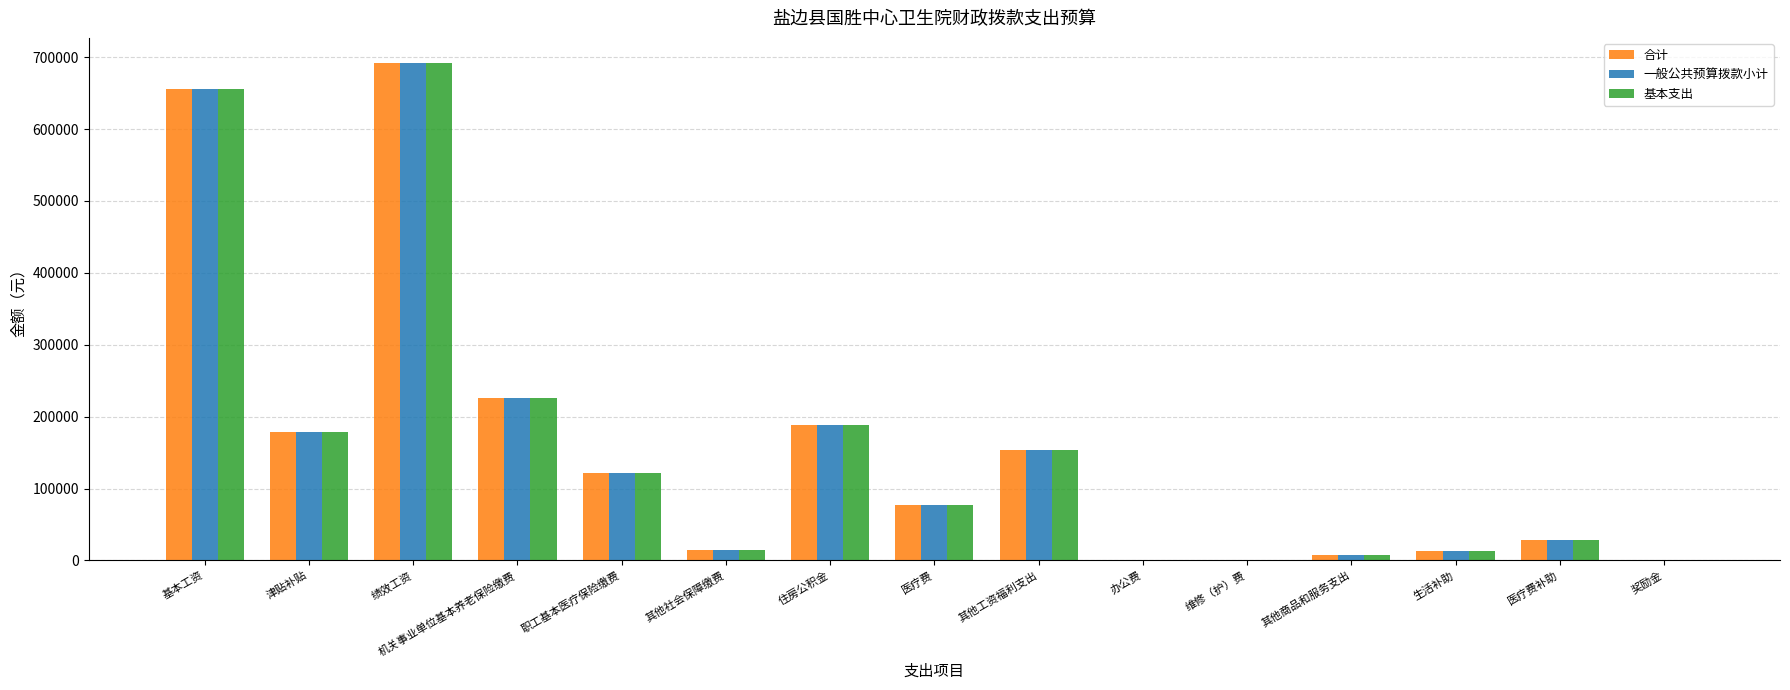

What is the maximum value shown in the chart?

692125.7